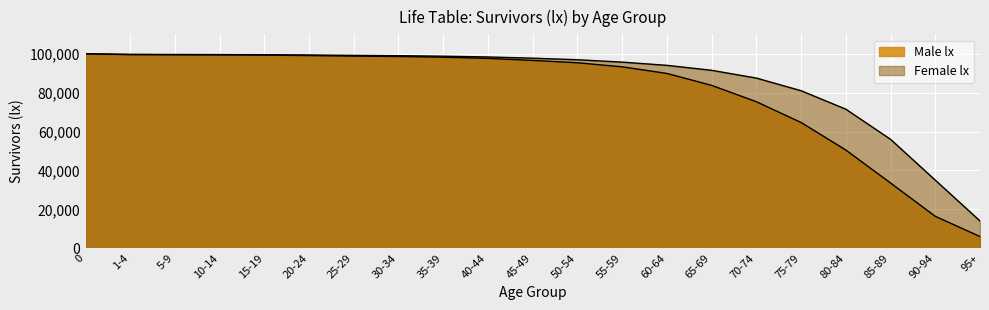

List the labels in order of Male lx value, smallest first.

95+, 90-94, 85-89, 80-84, 75-79, 70-74, 65-69, 60-64, 55-59, 50-54, 45-49, 40-44, 35-39, 30-34, 25-29, 20-24, 15-19, 10-14, 5-9, 1-4, 0